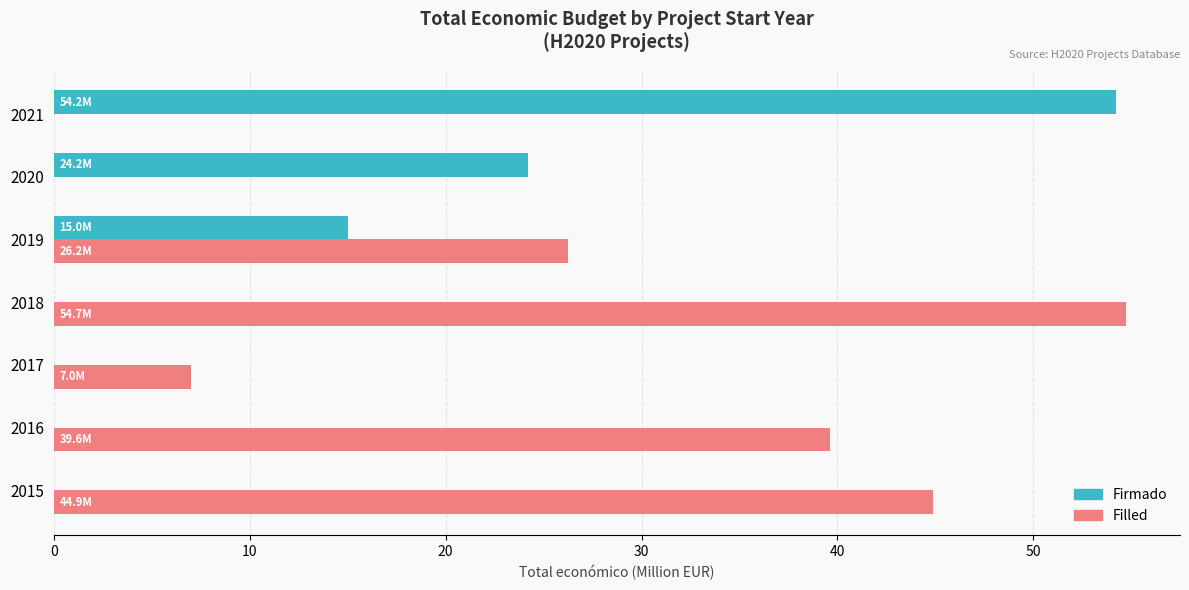

Which category has the highest value in the Filled series?

2018